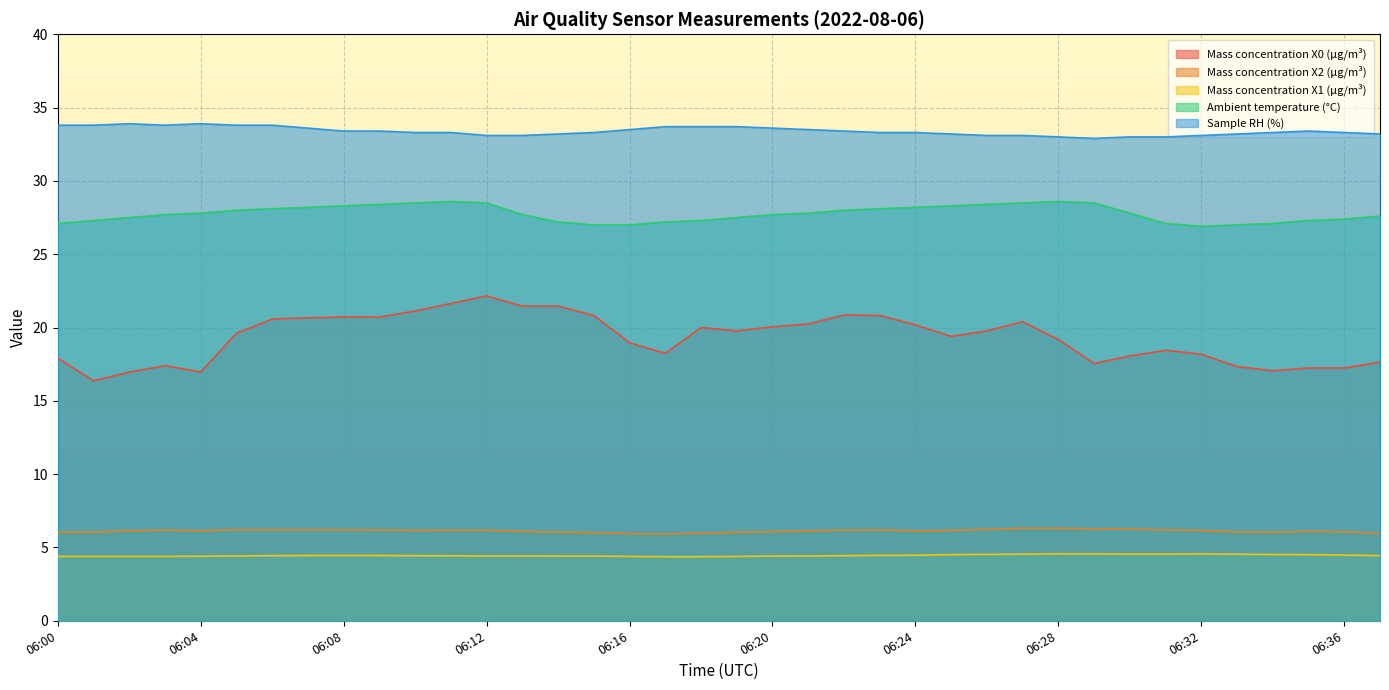

Reading left to right, transcribe all the data shown in this chart.

Mass concentration X0 (μg/m³): 06:00=17.9	06:01=16.4	06:02=17.0	06:03=17.4	06:04=17.0	06:05=19.6	06:06=20.6	06:07=20.7	06:08=20.7	06:09=20.7	06:10=21.1	06:11=21.6	06:12=22.2	06:13=21.5	06:14=21.5	06:15=20.8	06:16=19.0	06:17=18.2	06:18=20.0	06:19=19.8	06:20=20.1	06:21=20.2	06:22=20.9	06:23=20.8	06:24=20.2	06:25=19.4	06:26=19.8	06:27=20.4	06:28=19.2	06:29=17.6	06:30=18.1	06:31=18.4	06:32=18.2	06:33=17.3	06:34=17.1	06:35=17.2	06:36=17.2	06:37=17.6
Mass concentration X2 (μg/m³): 06:00=6.0	06:01=6.0	06:02=6.1	06:03=6.2	06:04=6.1	06:05=6.2	06:06=6.2	06:07=6.2	06:08=6.2	06:09=6.2	06:10=6.2	06:11=6.2	06:12=6.2	06:13=6.1	06:14=6.0	06:15=6.0	06:16=5.9	06:17=5.9	06:18=6.0	06:19=6.0	06:20=6.1	06:21=6.1	06:22=6.2	06:23=6.2	06:24=6.1	06:25=6.2	06:26=6.2	06:27=6.3	06:28=6.3	06:29=6.3	06:30=6.2	06:31=6.2	06:32=6.2	06:33=6.1	06:34=6.0	06:35=6.1	06:36=6.1	06:37=6.0
Mass concentration X1 (μg/m³): 06:00=4.4	06:01=4.4	06:02=4.4	06:03=4.4	06:04=4.4	06:05=4.4	06:06=4.4	06:07=4.5	06:08=4.5	06:09=4.5	06:10=4.4	06:11=4.4	06:12=4.4	06:13=4.4	06:14=4.4	06:15=4.4	06:16=4.4	06:17=4.4	06:18=4.4	06:19=4.4	06:20=4.4	06:21=4.4	06:22=4.4	06:23=4.5	06:24=4.5	06:25=4.5	06:26=4.5	06:27=4.5	06:28=4.6	06:29=4.6	06:30=4.5	06:31=4.5	06:32=4.6	06:33=4.5	06:34=4.5	06:35=4.5	06:36=4.5	06:37=4.4
Ambient temperature (°C): 06:00=27.1	06:01=27.3	06:02=27.5	06:03=27.7	06:04=27.8	06:05=28.0	06:06=28.1	06:07=28.2	06:08=28.3	06:09=28.4	06:10=28.5	06:11=28.6	06:12=28.5	06:13=27.7	06:14=27.2	06:15=27.0	06:16=27.0	06:17=27.2	06:18=27.3	06:19=27.5	06:20=27.7	06:21=27.8	06:22=28.0	06:23=28.1	06:24=28.2	06:25=28.3	06:26=28.4	06:27=28.5	06:28=28.6	06:29=28.5	06:30=27.8	06:31=27.1	06:32=26.9	06:33=27.0	06:34=27.1	06:35=27.3	06:36=27.4	06:37=27.6
Sample RH (%): 06:00=33.8	06:01=33.8	06:02=33.9	06:03=33.8	06:04=33.9	06:05=33.8	06:06=33.8	06:07=33.6	06:08=33.4	06:09=33.4	06:10=33.3	06:11=33.3	06:12=33.1	06:13=33.1	06:14=33.2	06:15=33.3	06:16=33.5	06:17=33.7	06:18=33.7	06:19=33.7	06:20=33.6	06:21=33.5	06:22=33.4	06:23=33.3	06:24=33.3	06:25=33.2	06:26=33.1	06:27=33.1	06:28=33.0	06:29=32.9	06:30=33.0	06:31=33.0	06:32=33.1	06:33=33.2	06:34=33.3	06:35=33.4	06:36=33.3	06:37=33.2